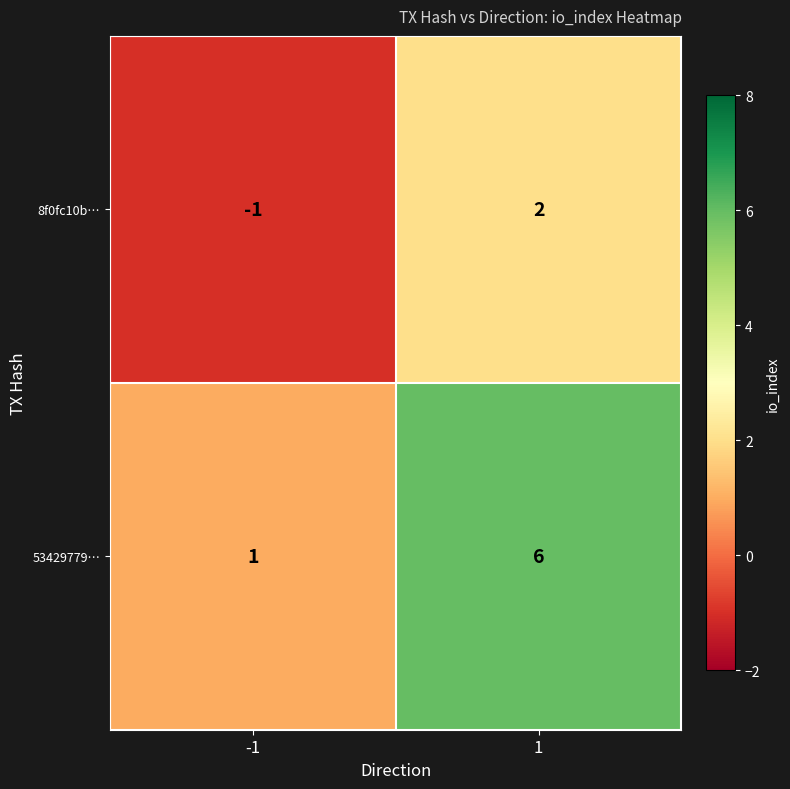

Rank the series by their average value, from lowest to highest.

8f0fc10b…, 53429779…